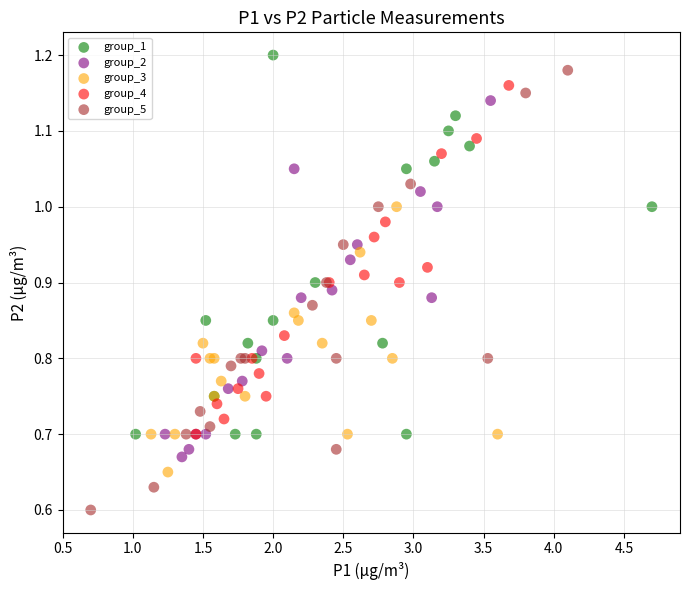

Which series reaches the minimum Y coordinate?

group_5